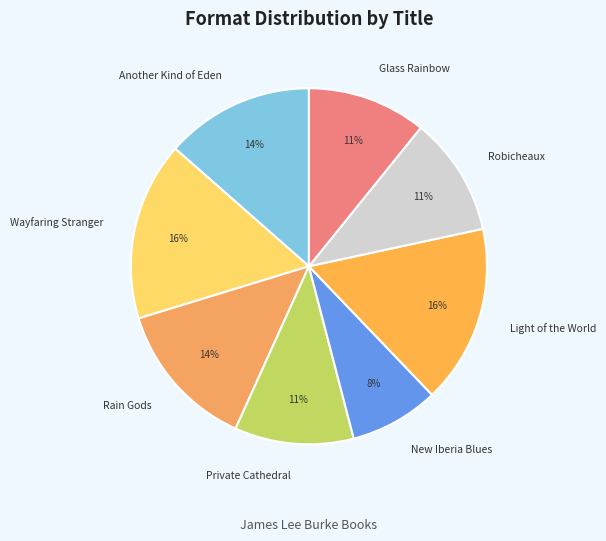

What percentage is the Wayfaring Stranger slice, to the nearest percent?

16%